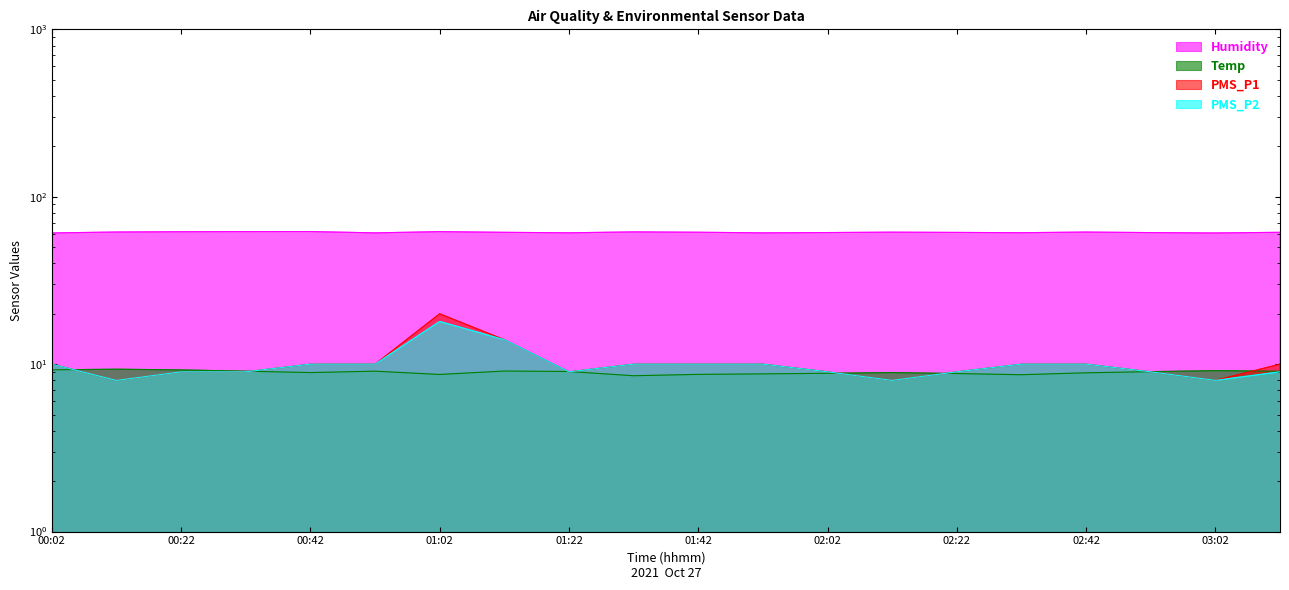

Where is Temp nearest to the value 8?

01:32